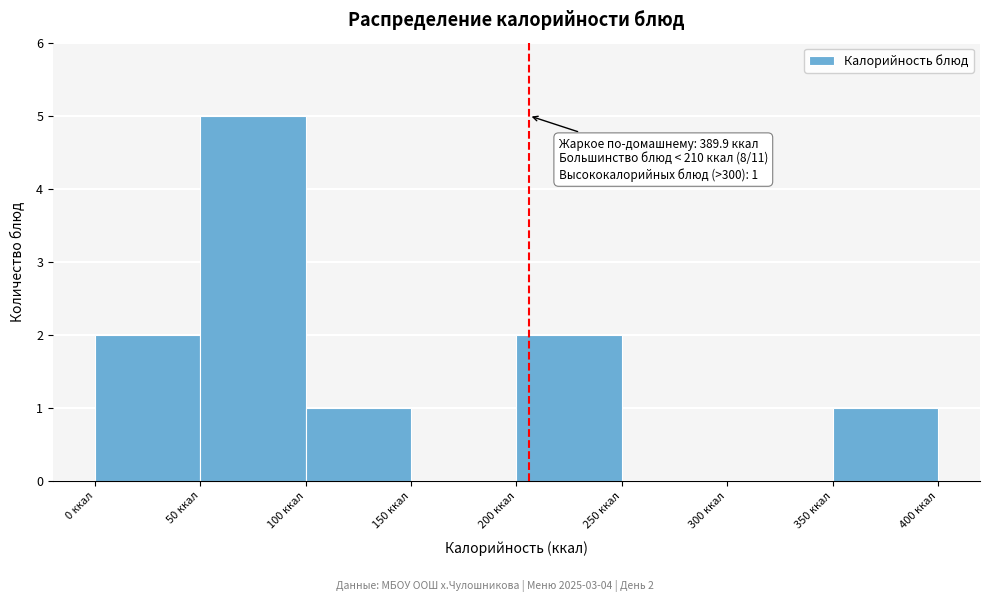

Over which range of the x-axis is the bar tallest?

50 to 100